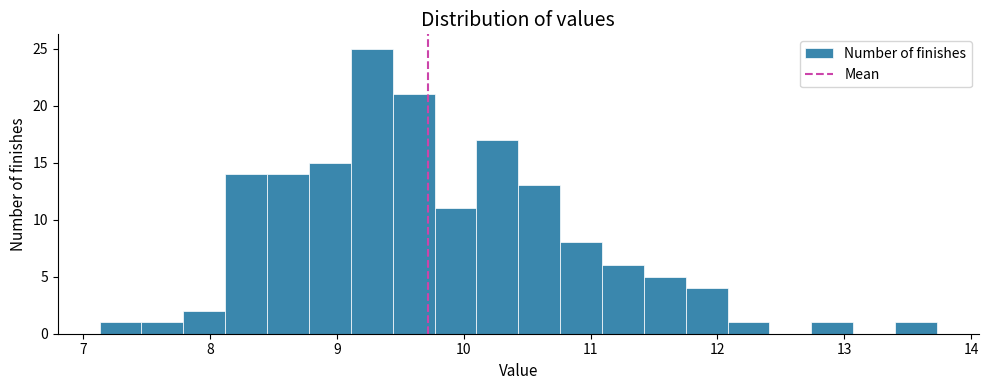

Read against the x-axis, roughly where is the centre of the tallest bar?

9.3